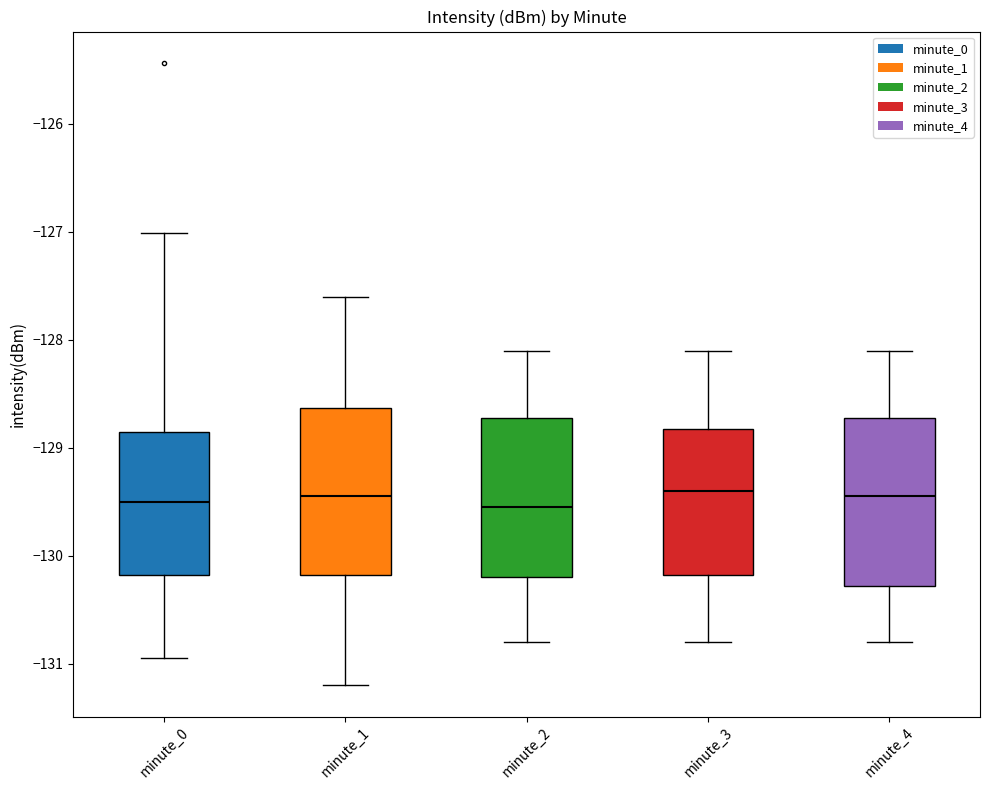

Reading left to right, transcribe this box plot: for each box, give where its median line is, the range the box spans, and where its two whiskers end, as read against the y-axis. The values are not printed on the chart, so give them approximately, as read against the axis.

minute_0: median -129.5, box -130.2 to -128.9, whiskers -130.9 to -127.0
minute_1: median -129.4, box -130.2 to -128.6, whiskers -131.2 to -127.6
minute_2: median -129.5, box -130.2 to -128.7, whiskers -130.8 to -128.1
minute_3: median -129.4, box -130.2 to -128.8, whiskers -130.8 to -128.1
minute_4: median -129.4, box -130.3 to -128.7, whiskers -130.8 to -128.1